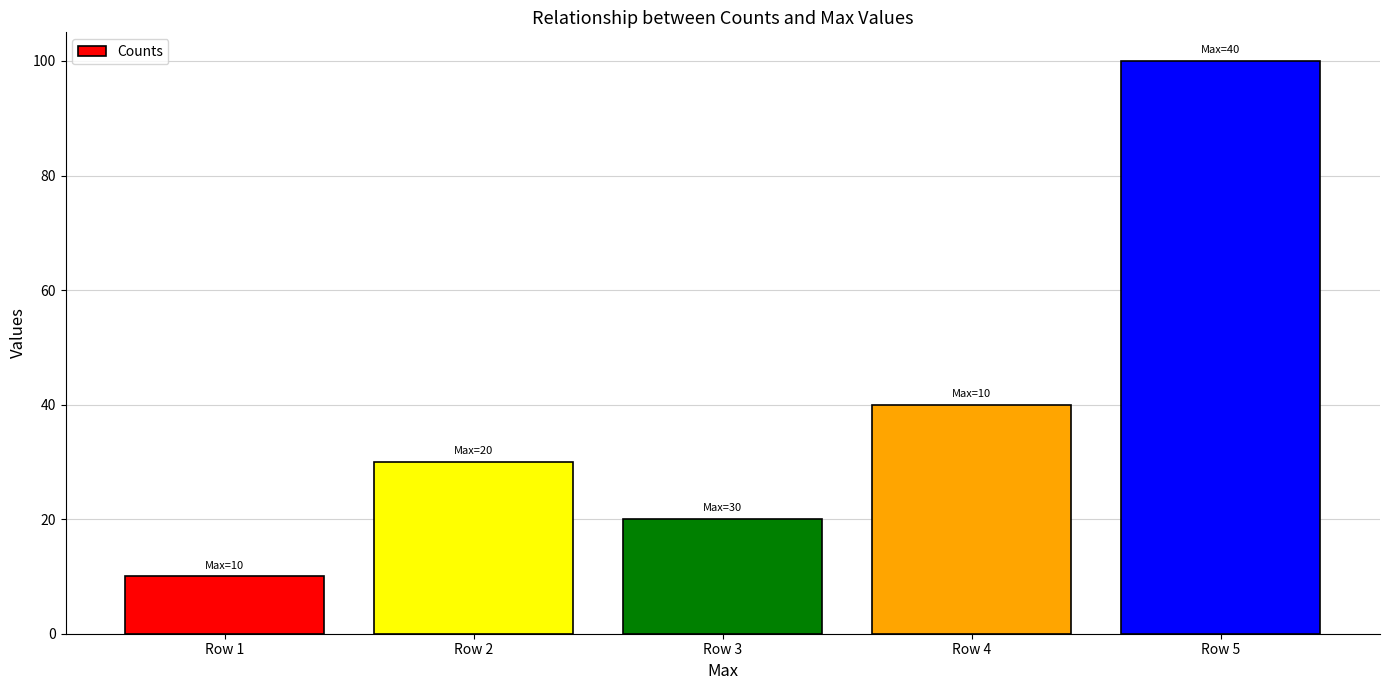

What is the sum of all values?

200